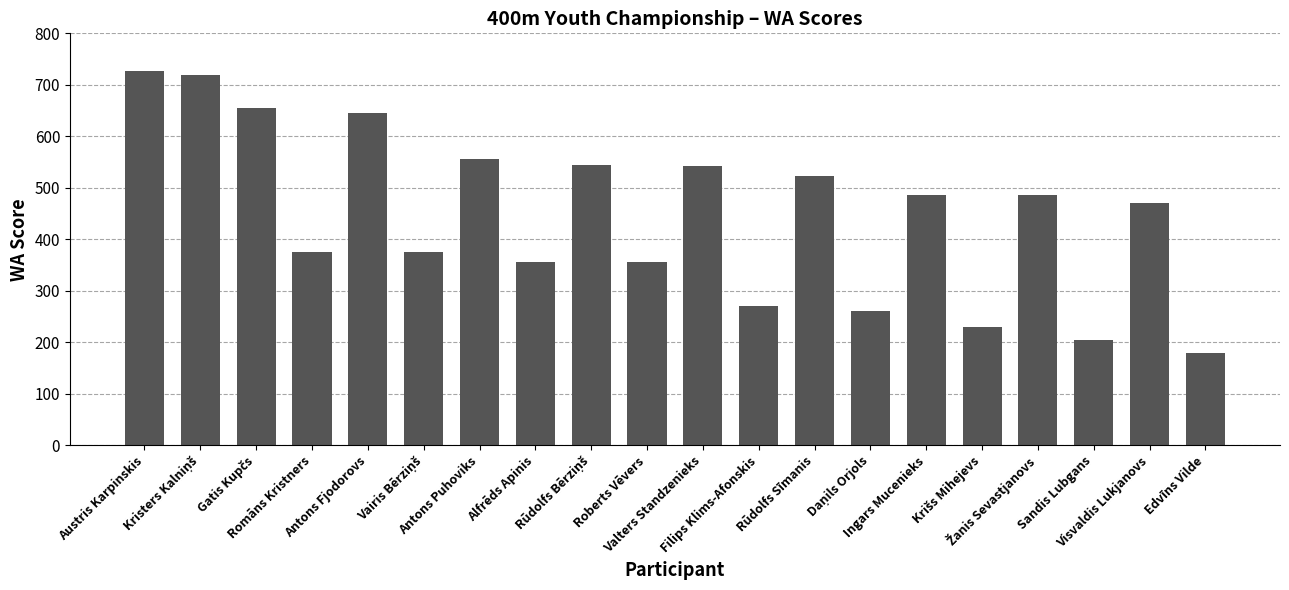

The value at Antons Fjodorovs is 228. True or false?

False